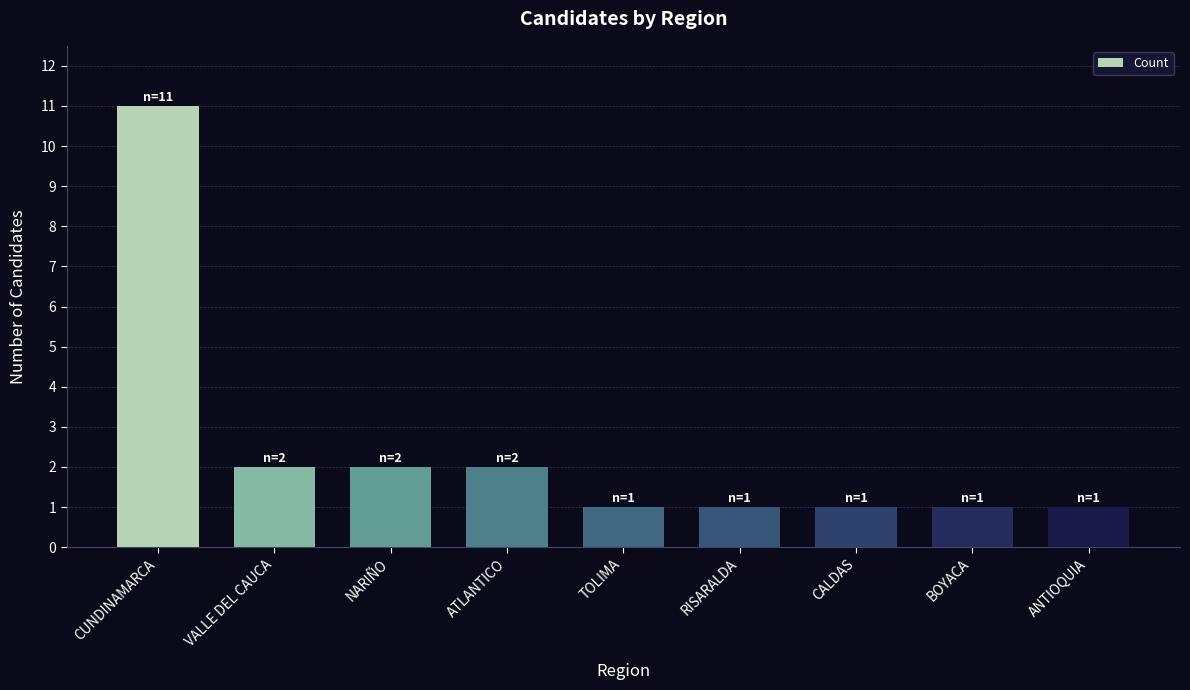

Count the values in the range 1 to 2.

8